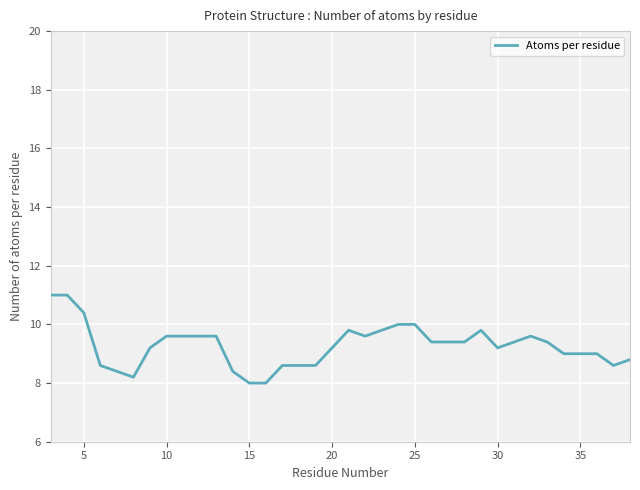

What is the difference between the maximum and minimum values?

3.0